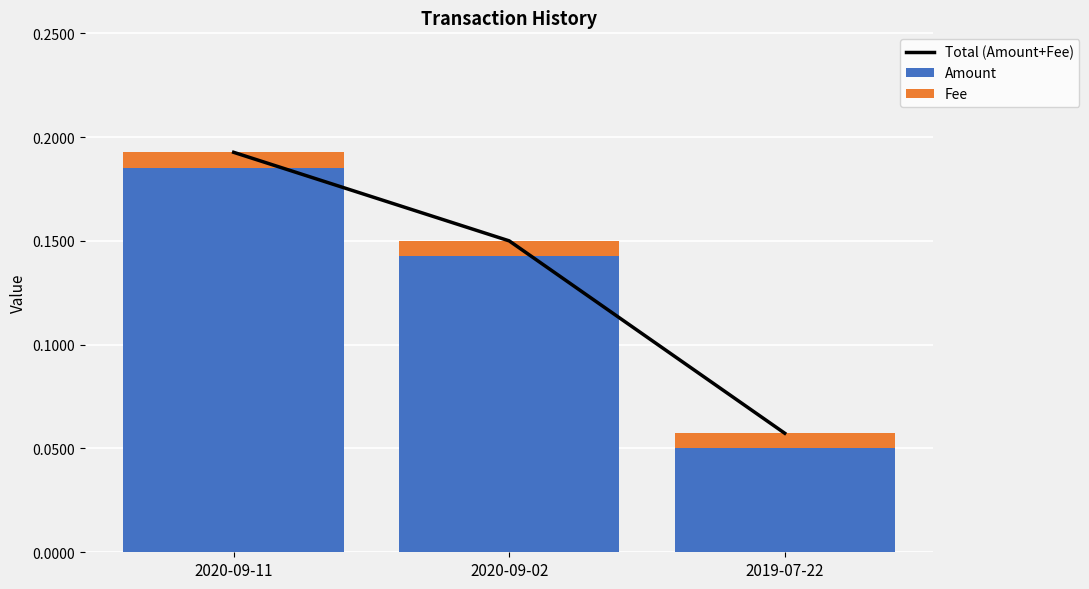

List the labels in order of Amount value, largest first.

2020-09-11, 2020-09-02, 2019-07-22